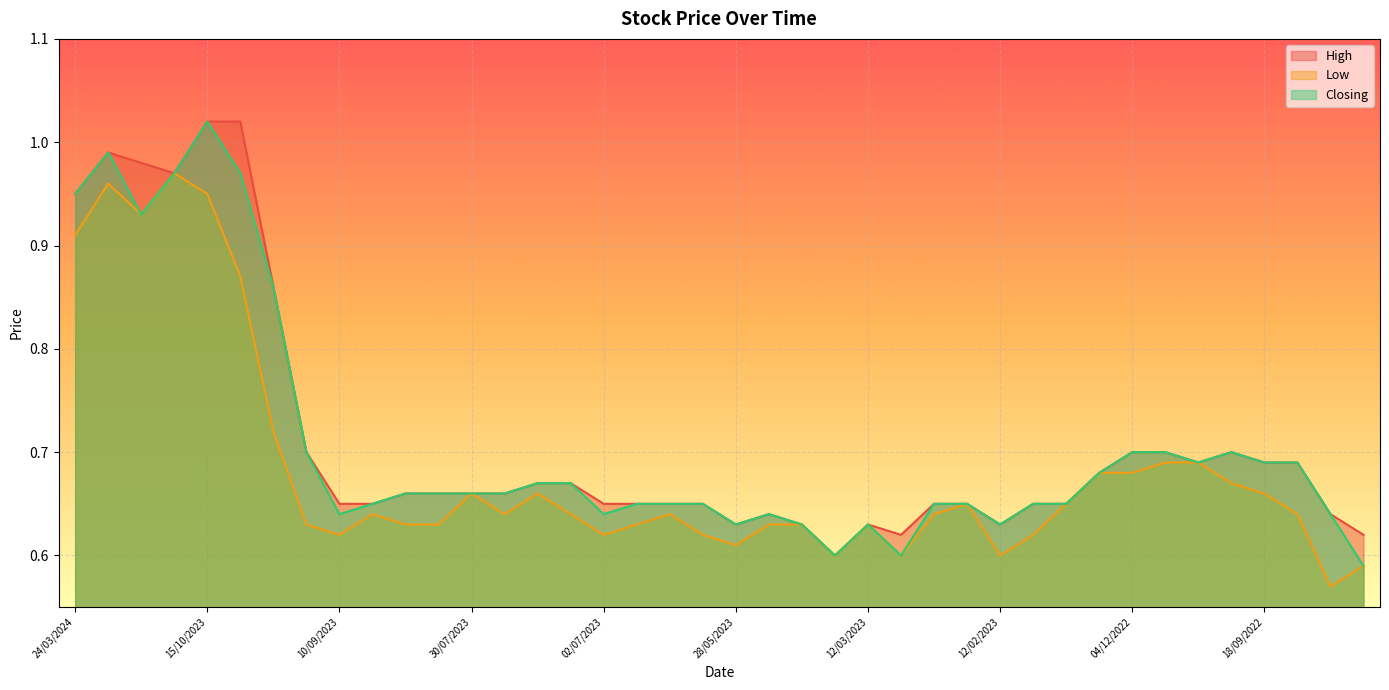

What is the average value of the High series?

0.7